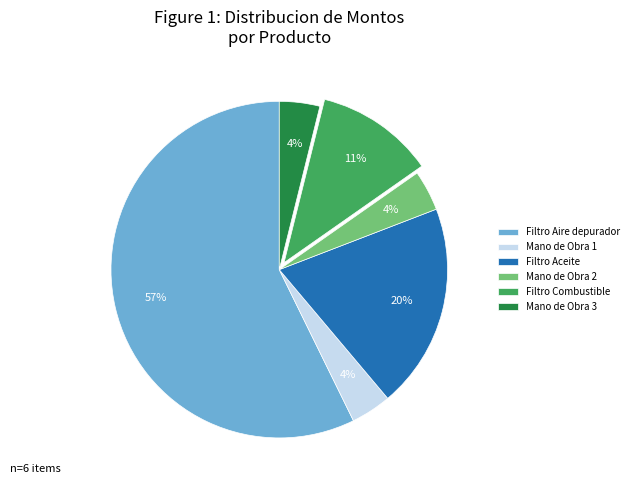

To the nearest percent, what is the average slice percentage?

17%